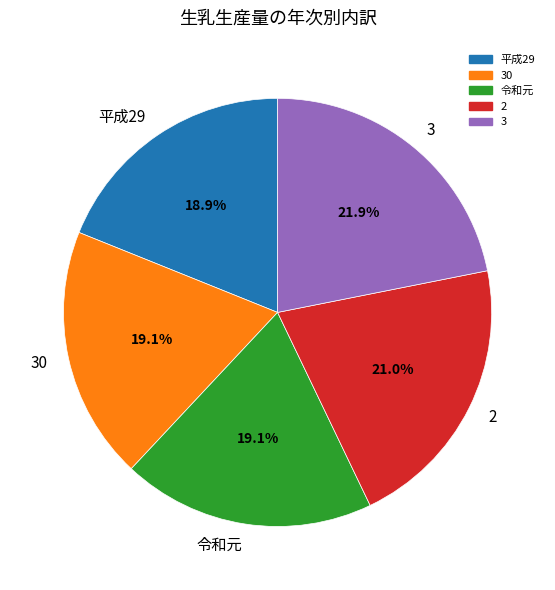

To the nearest percent, what is the difference between the 令和元 and 3 slice percentages?

3%